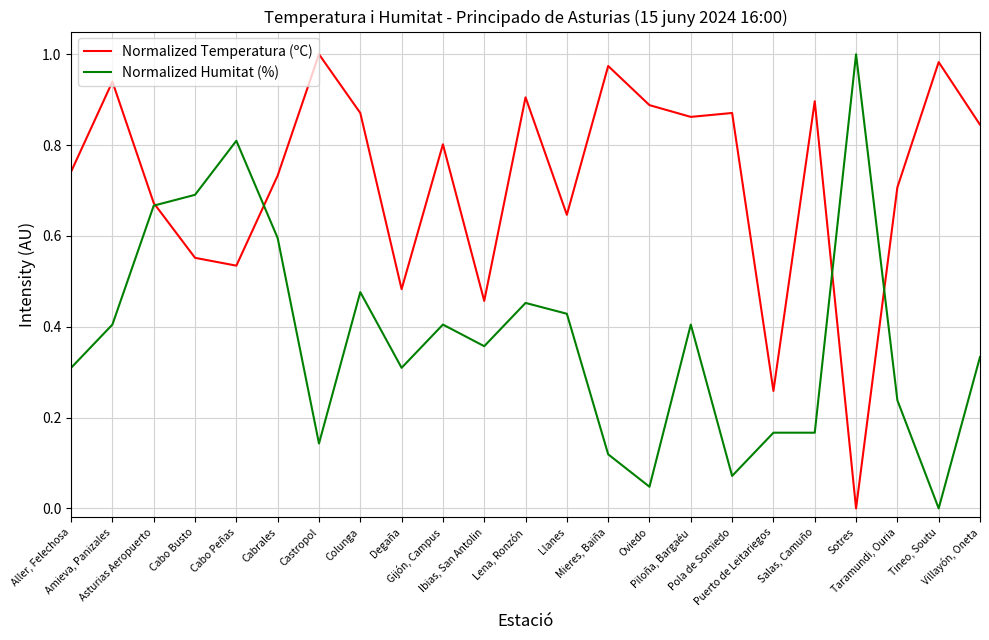

Where is the first local minimum for Normalized Temperatura (ºC)?

Cabo Peñas